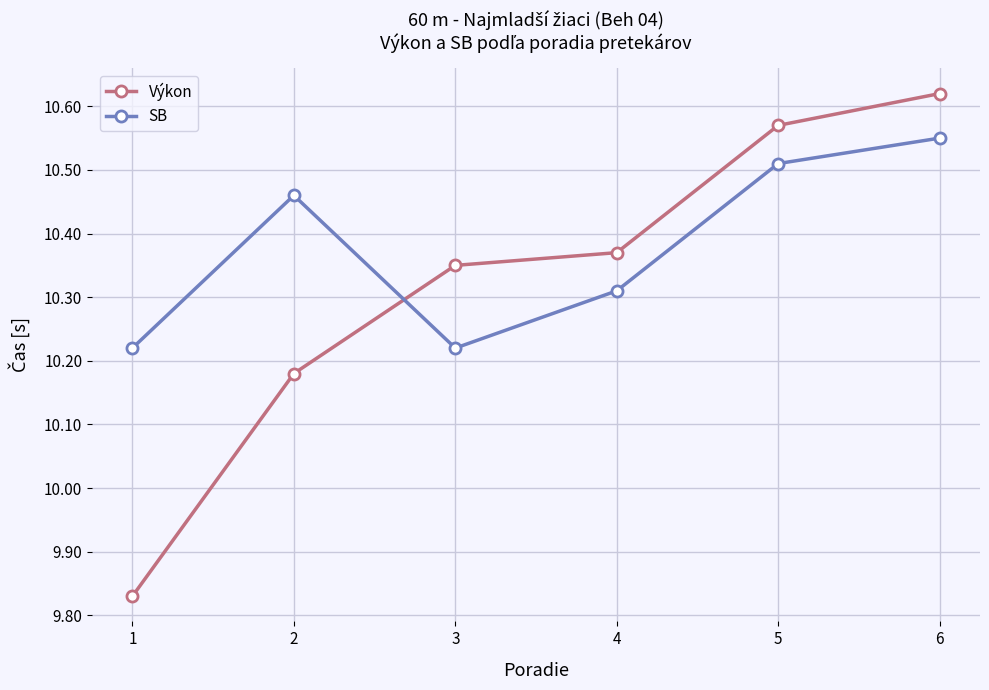

What are all the series names shown in the legend?

Výkon, SB